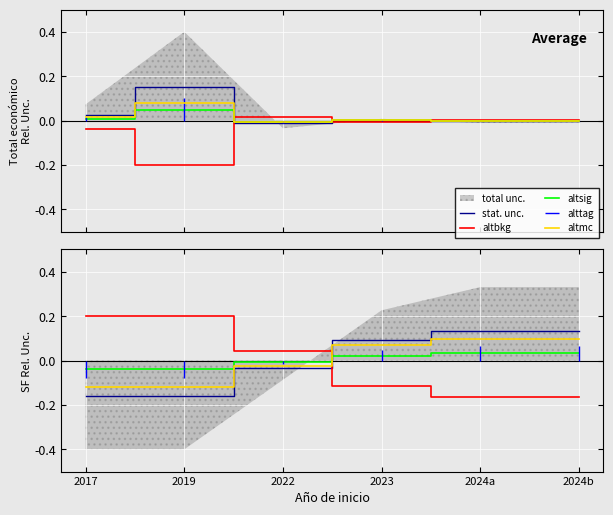

At how many categories does at least one series exceed 0?

6